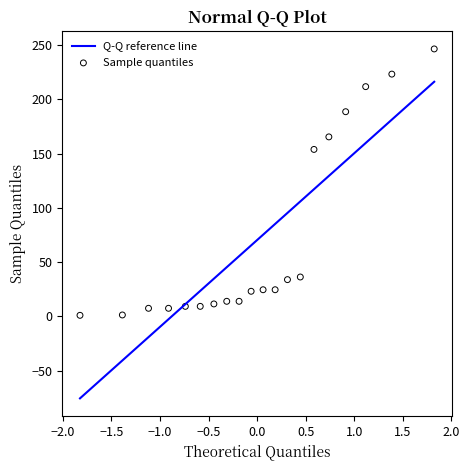

What is the range of X values (max minus min)?

3.6